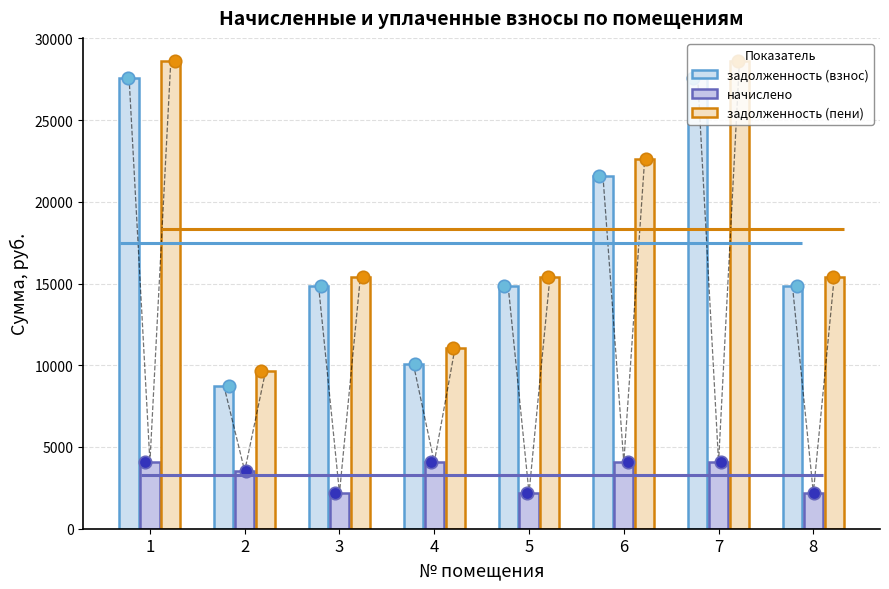

What is the total value across all series at 5?

32375.3